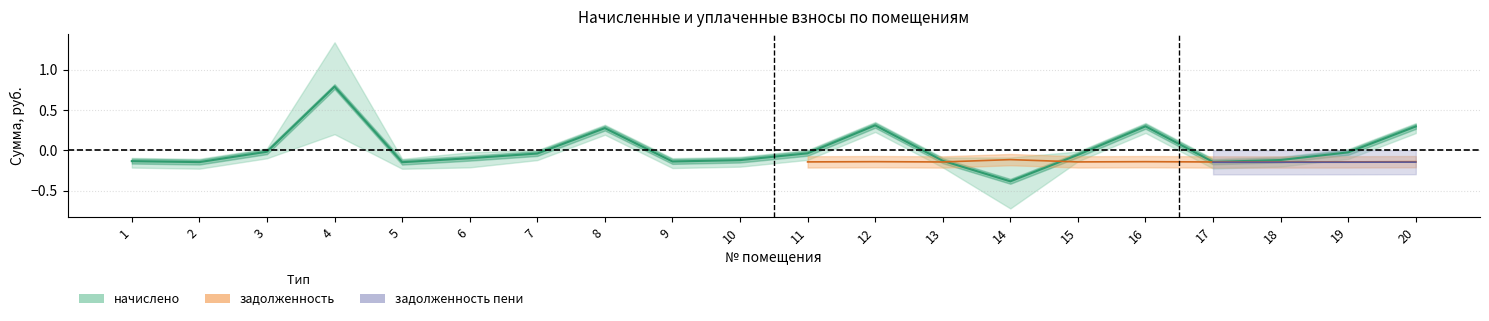

What is the difference between the second highest and minimum values?

0.7